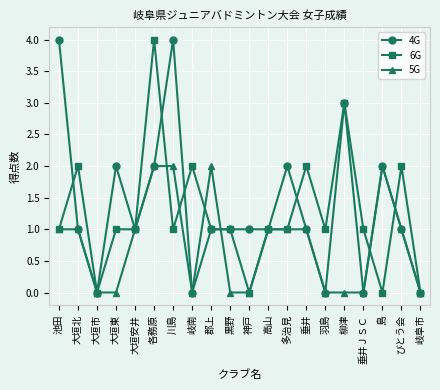

Reading left to right, transcribe all the data shown in this chart.

4G: 4	1	0	2	1	2	4	0	1	1	1	1	2	1	0	3	0	2	1	0
6G: 1	2	0	1	1	4	1	2	1	1	0	1	1	2	1	3	1	0	2	0
5G: 1	1	0	0	1	2	2	0	2	0	0	1	1	1	0	0	0	2	1	0